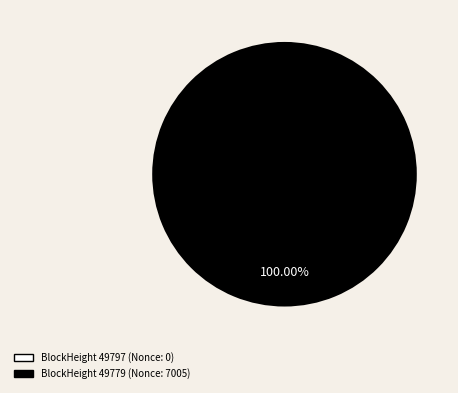

What is the change in value from 49797 to 49779?

+7005